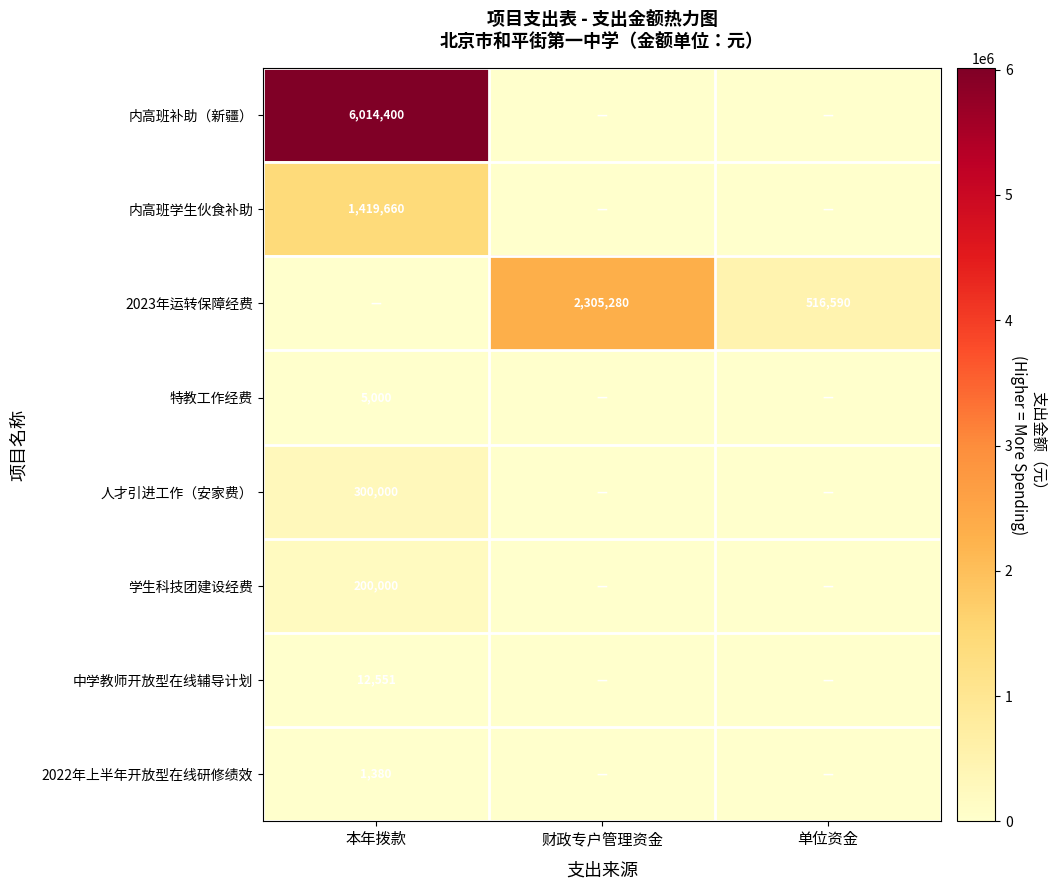

Is it true that 学生科技团建设经费 equals 70362 at 本年拨款?

False